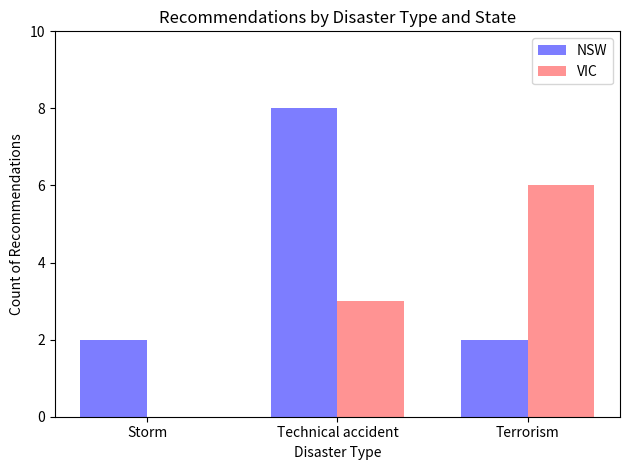

What value does the NSW series have at Terrorism?

2